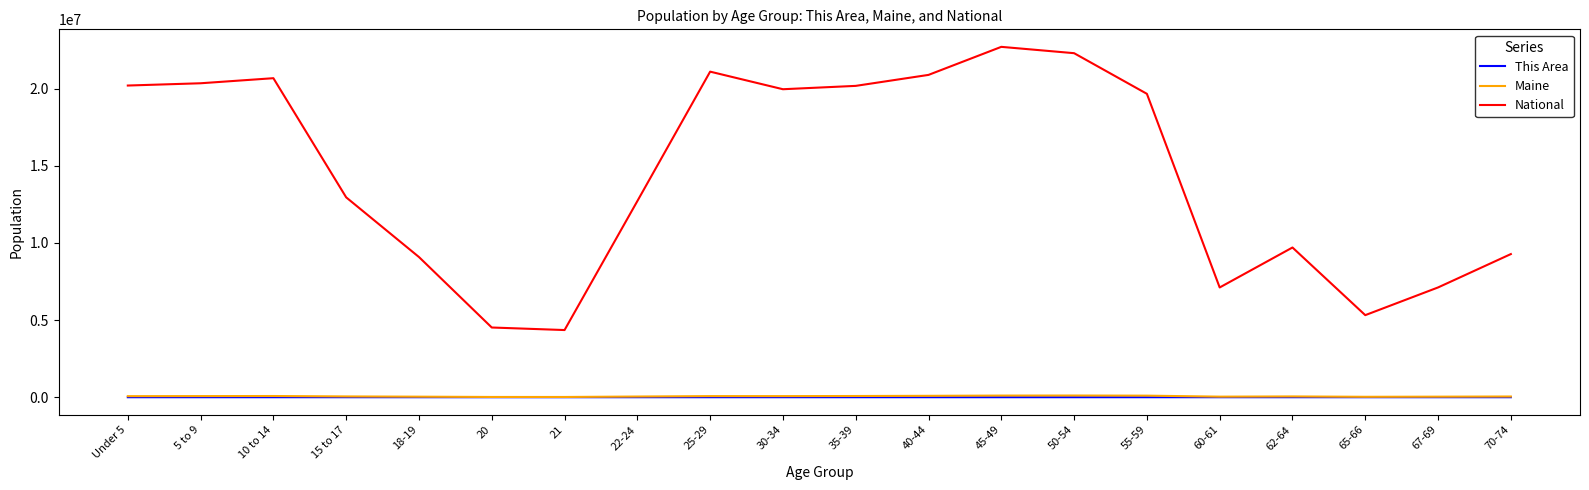

Which series has the largest range (max minus min)?

National